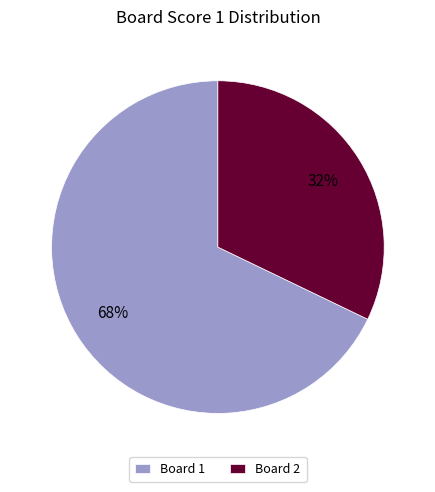

Is Board 2 the majority of the pie?

No